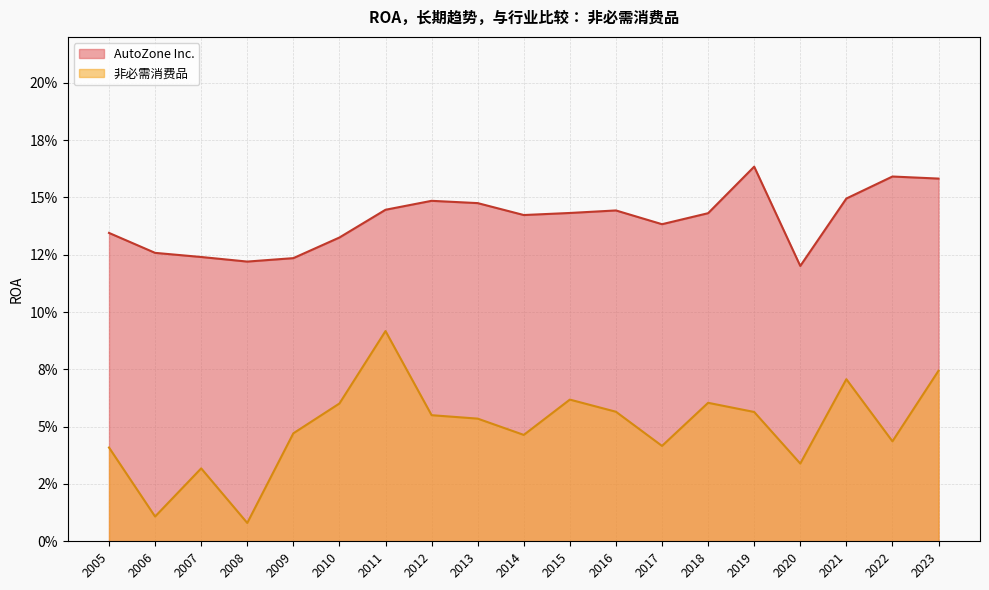

Rank the series by their average value, from highest to lowest.

AutoZone Inc., 非必需消费品